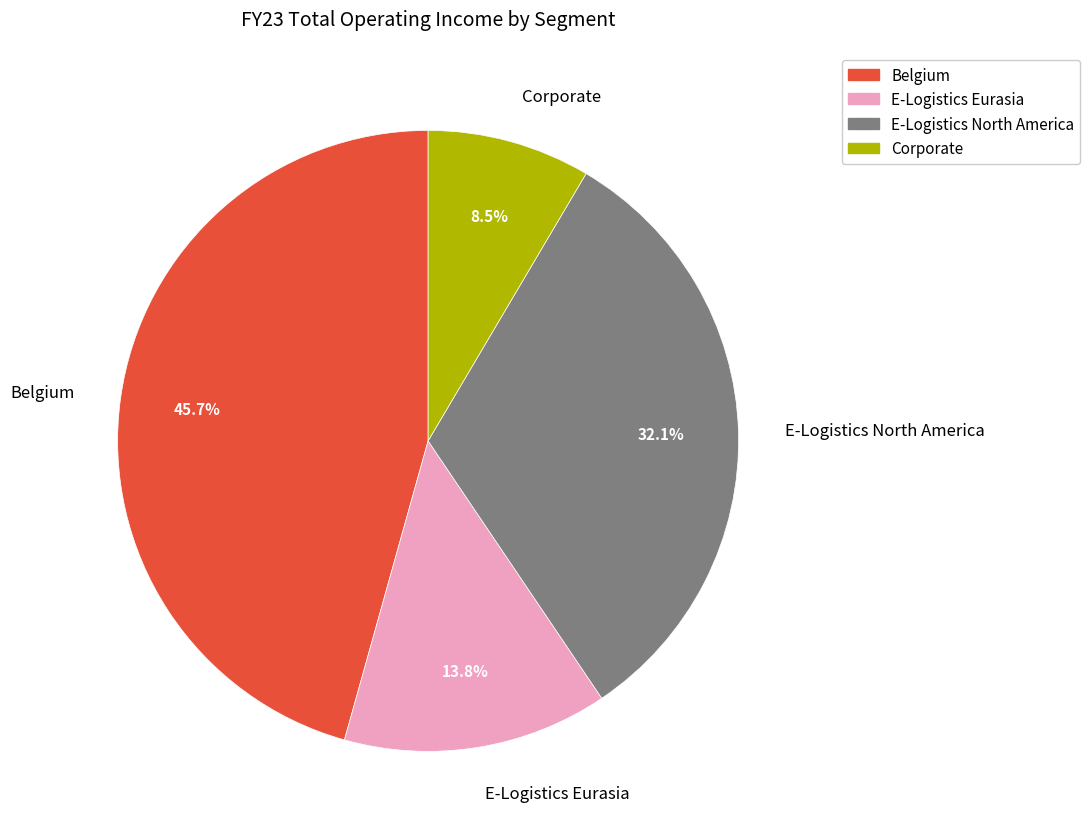

How many slices are in this pie chart?

4